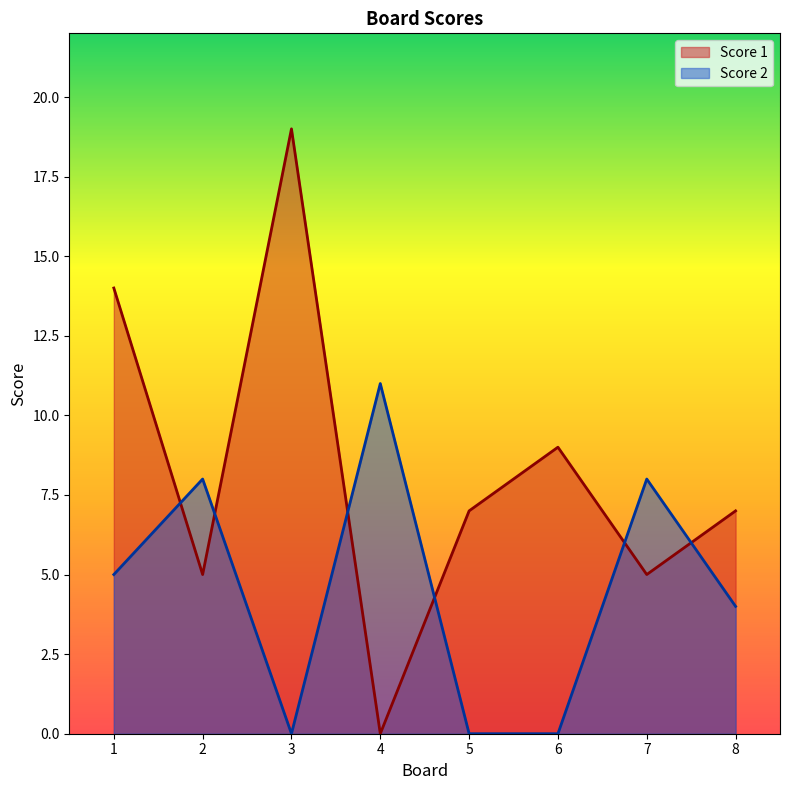

What is the maximum value shown in the chart?

19